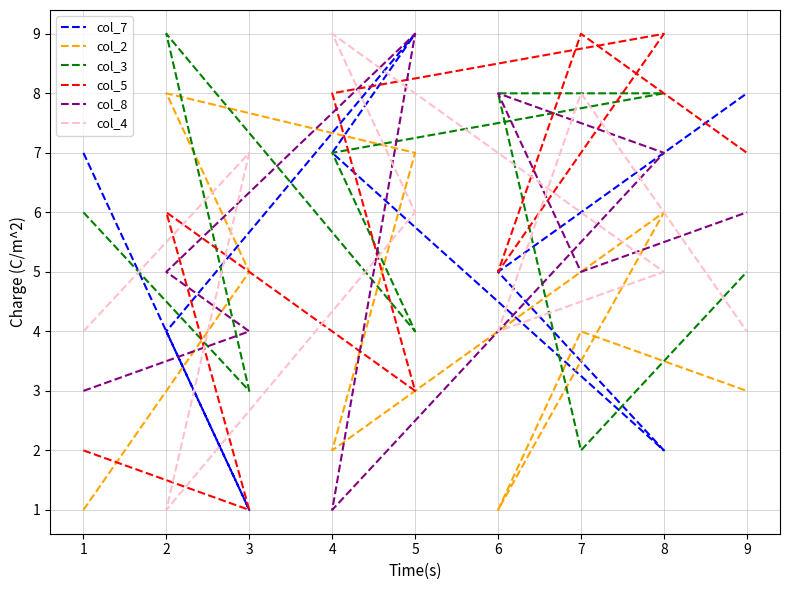

Which label corresponds to the largest value in the chart?

5